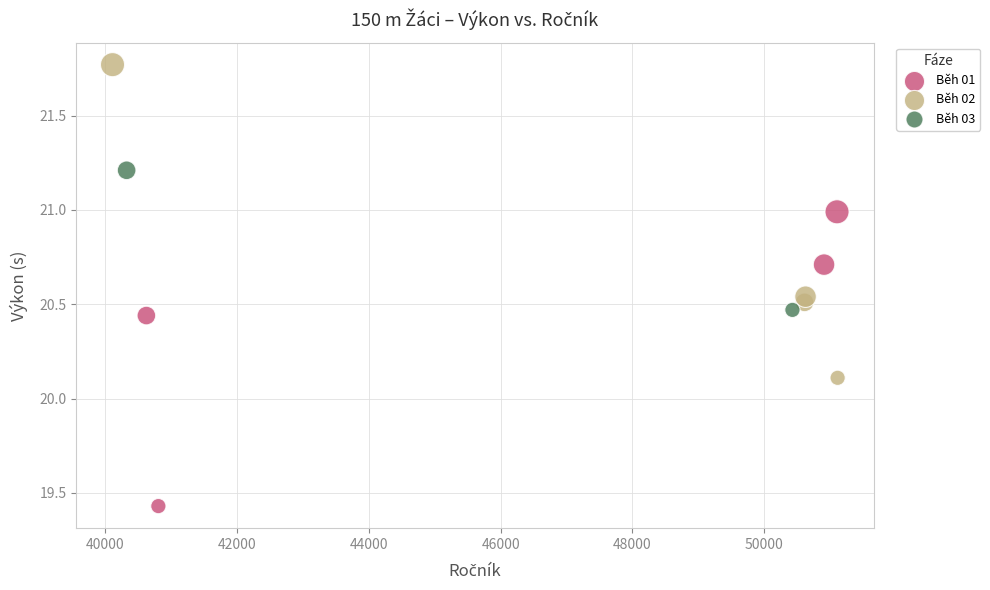

Which series has the widest spread of Y values?

Běh 02